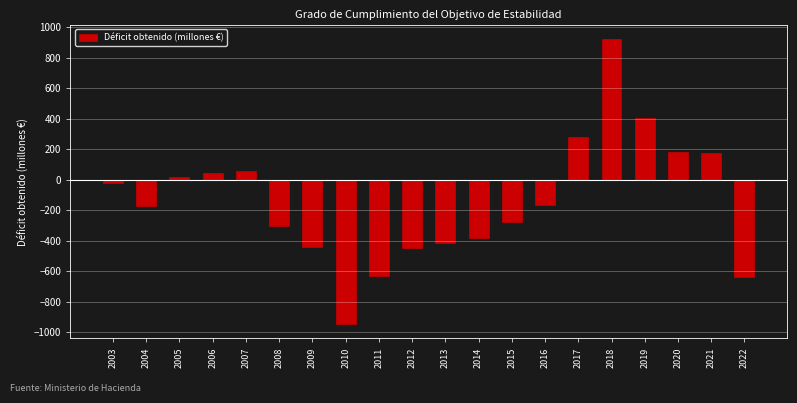

Is it true that the value at 2008 is -305?

True